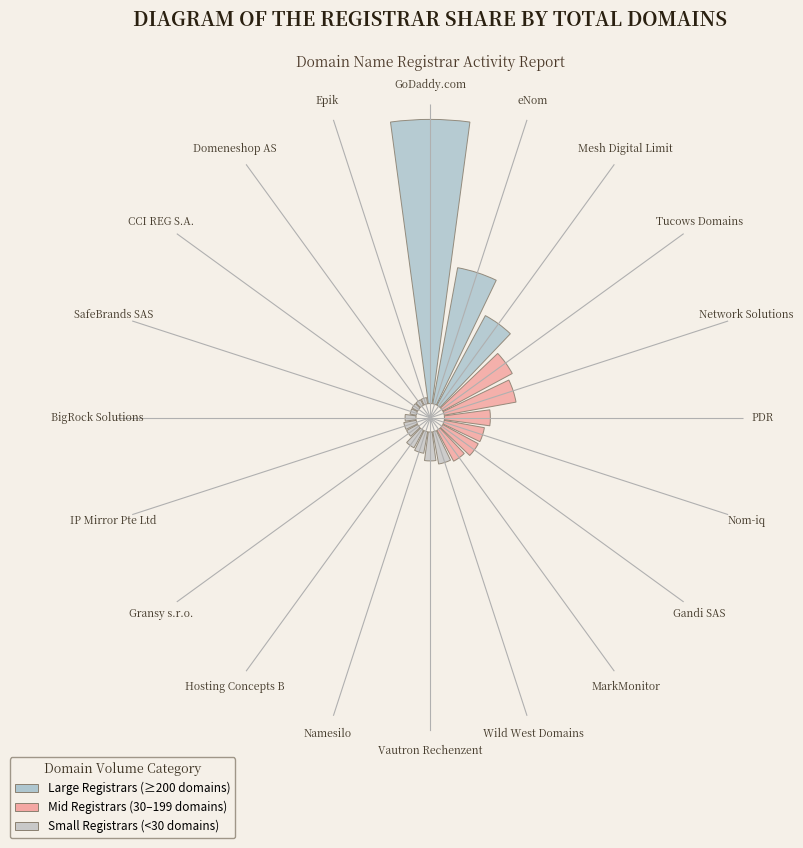

What portion of the pie excludes Vautron Rechenzentrum AG?

99.4%